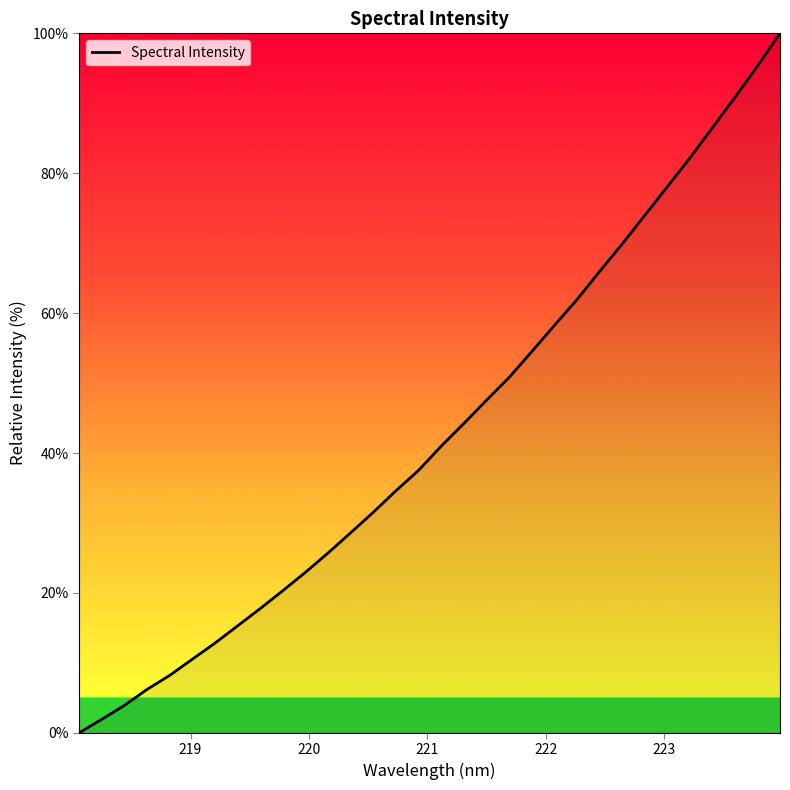

What is the maximum value shown in the chart?

100.0